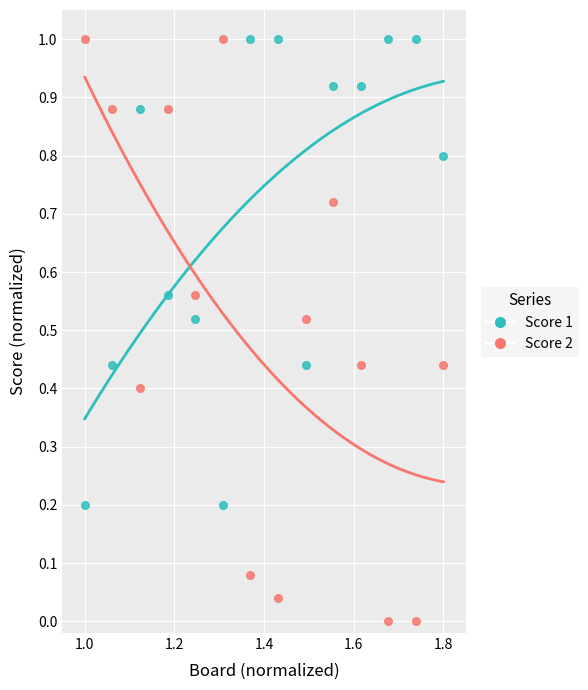

Which series contains the lowest Y value?

Score 2